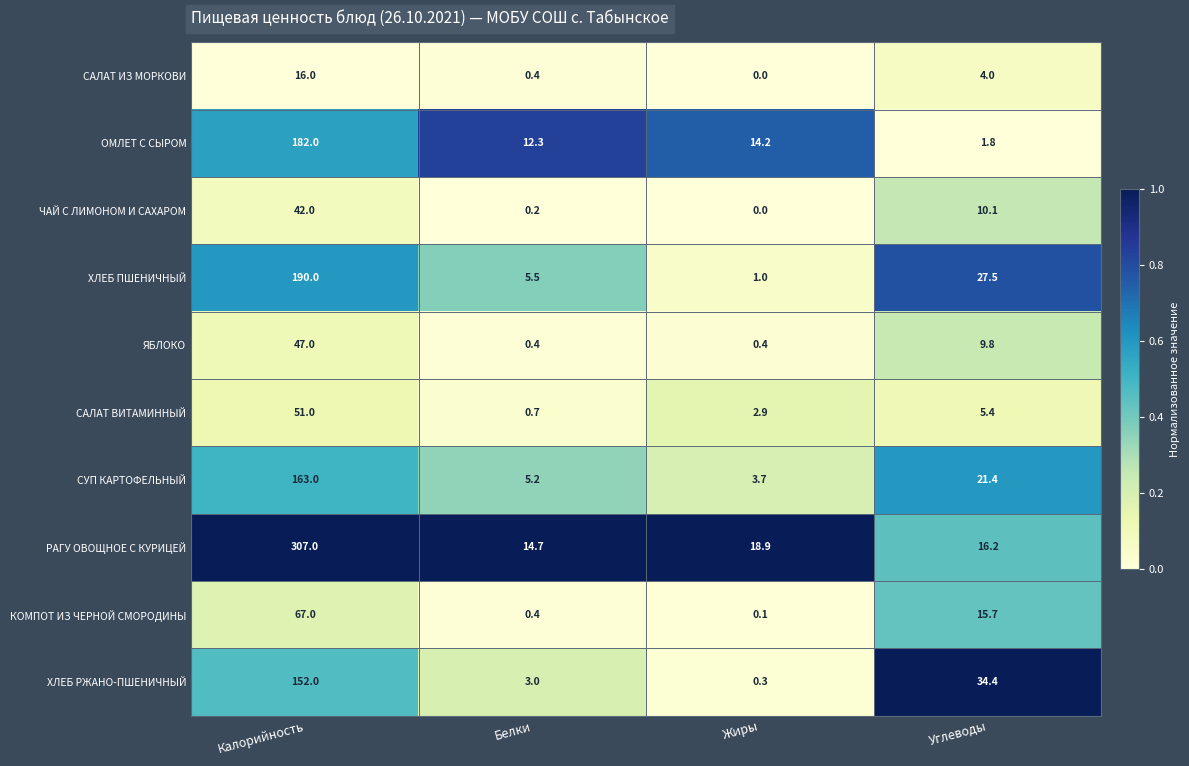

Between Калорийность and Белки, which series saw the biggest shift?

РАГУ ОВОЩНОЕ С КУРИЦЕЙ